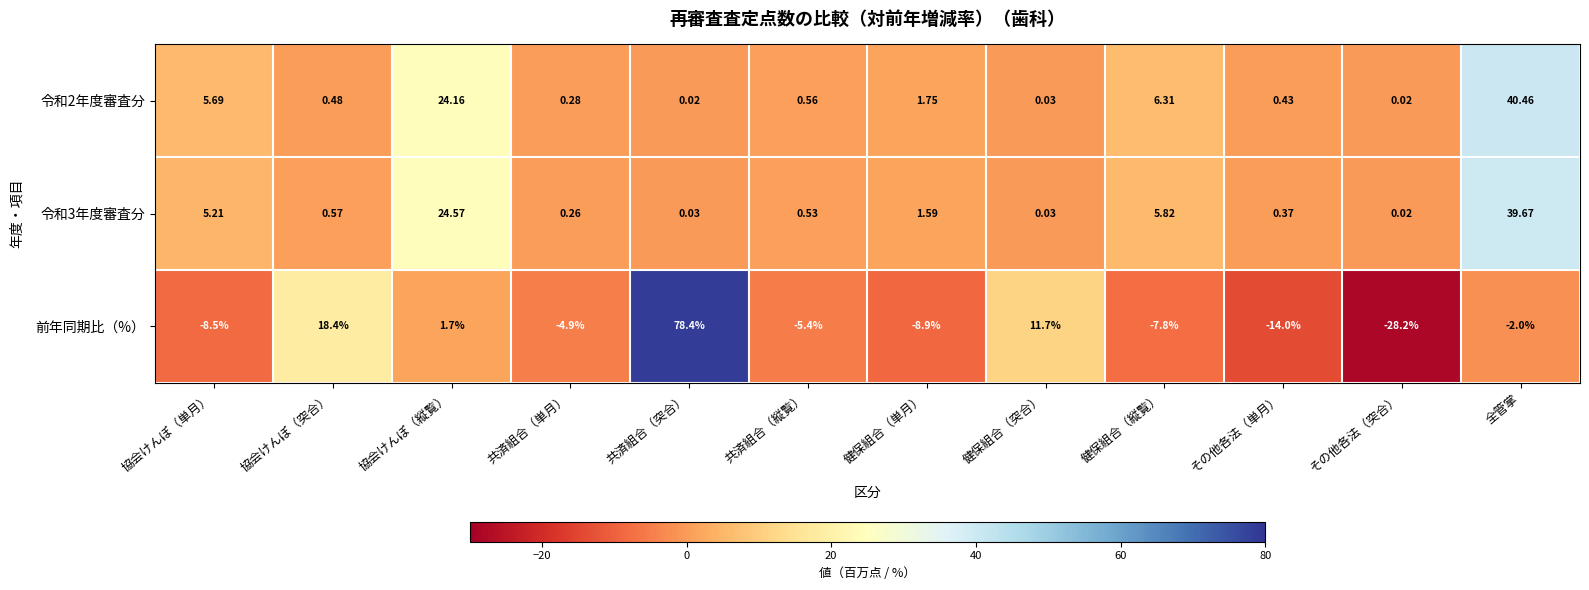

At 共済組合（突合）, list the series in order from smallest to largest.

令和2年度審査分, 令和3年度審査分, 前年同期比（%）